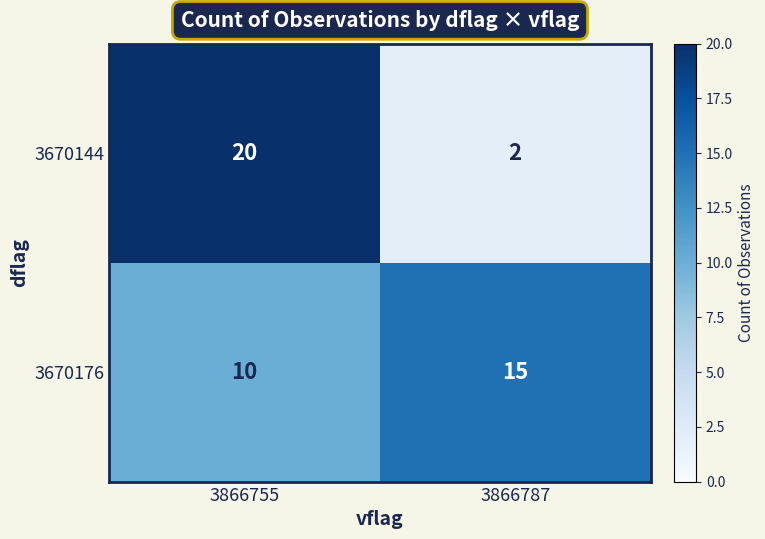

Which label corresponds to the largest value in the chart?

3866755